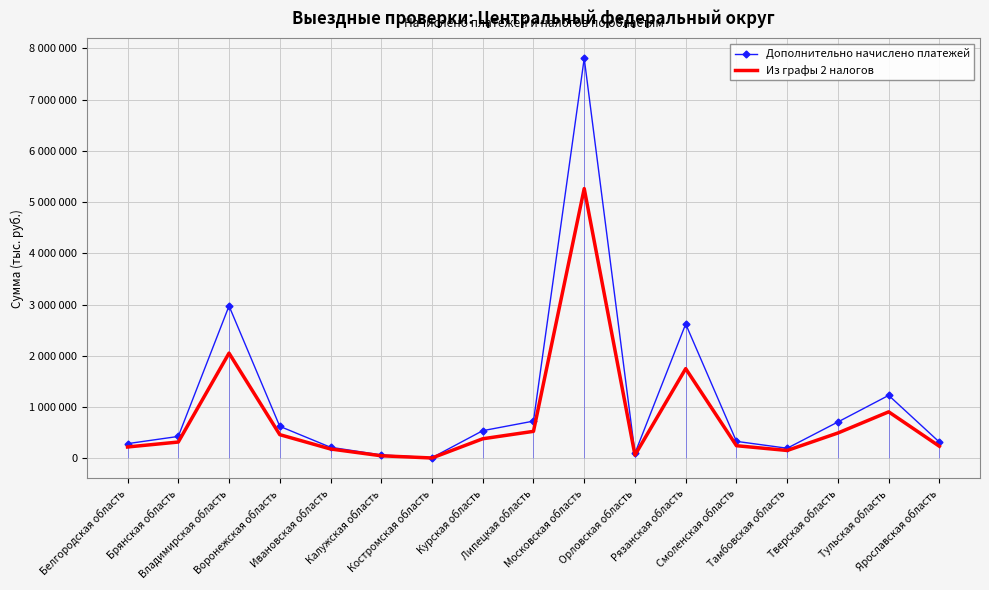

What is the label of the 12th point from the right?

Калужская область